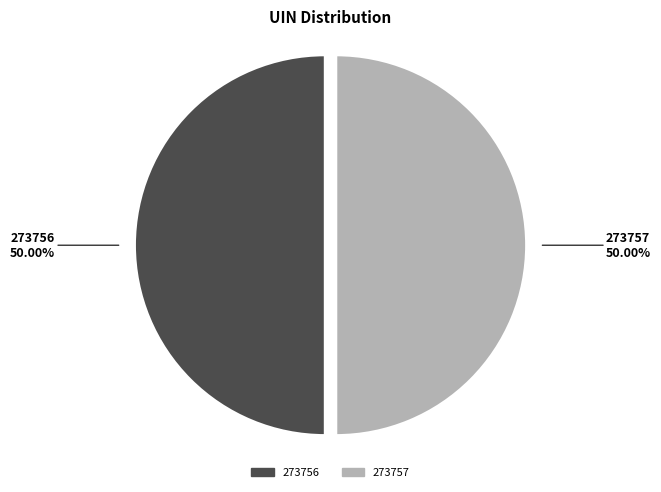

How much of the chart is everything except 273756?

50.0%